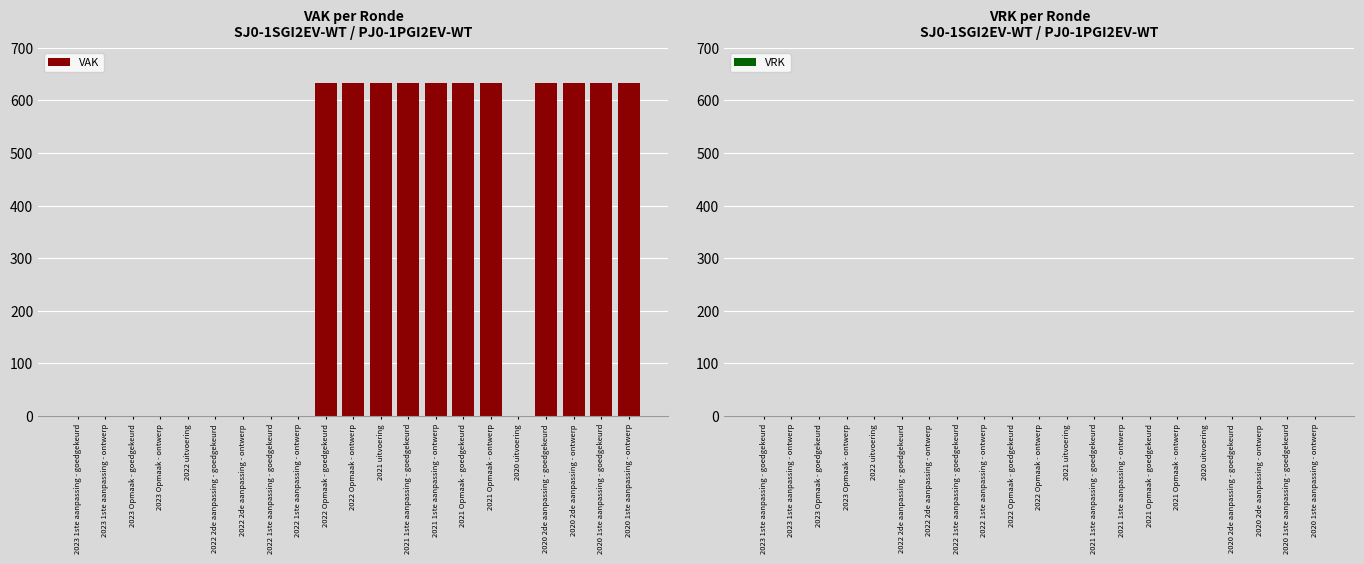

What is the sum of all values?

6963